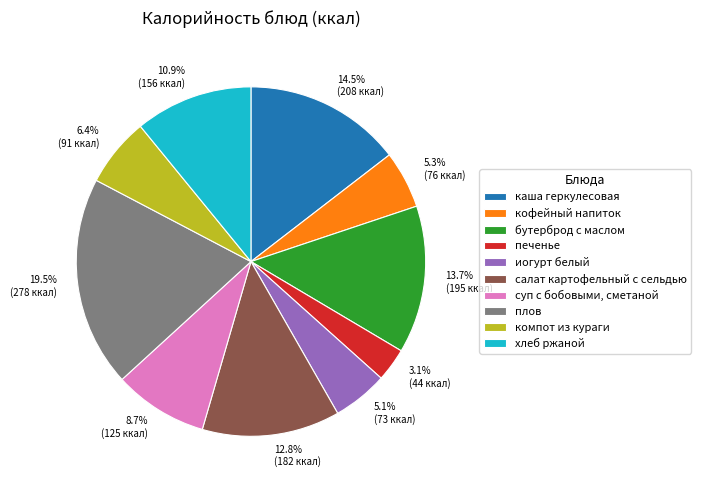

What is the largest slice in the pie chart?

плов